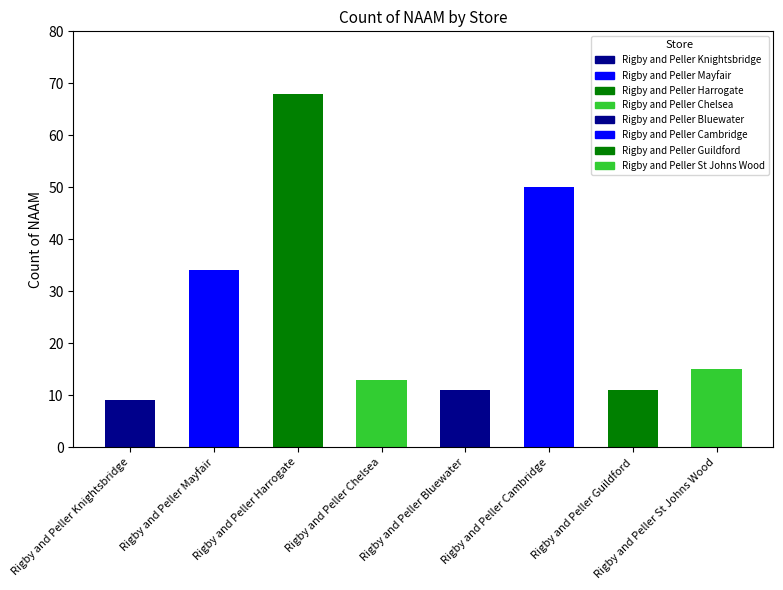

The chart shows a value of 68 at Rigby and Peller Harrogate. True or false?

True